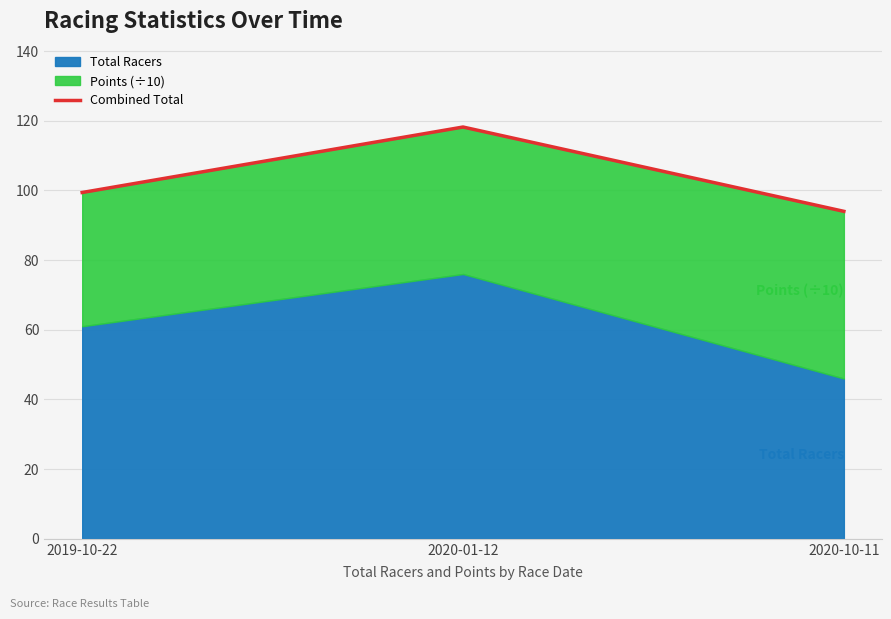

What is the difference between the maximum and second lowest values?

18.8